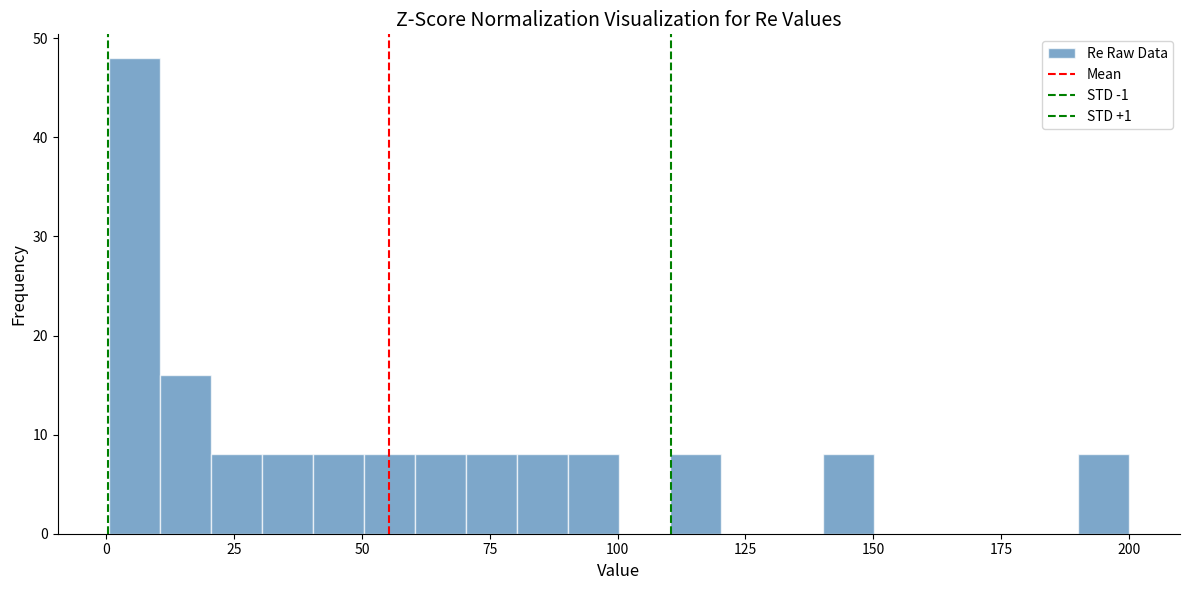

Read against the x-axis, roughly where is the centre of the tallest bar?

5